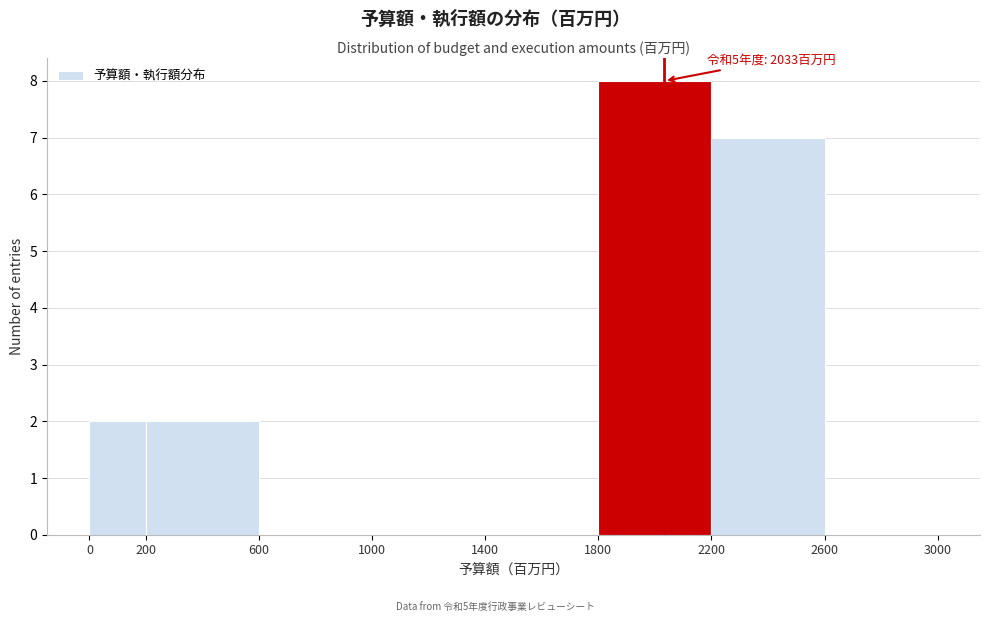

Which range on the x-axis has the tallest bar?

1800 to 2200